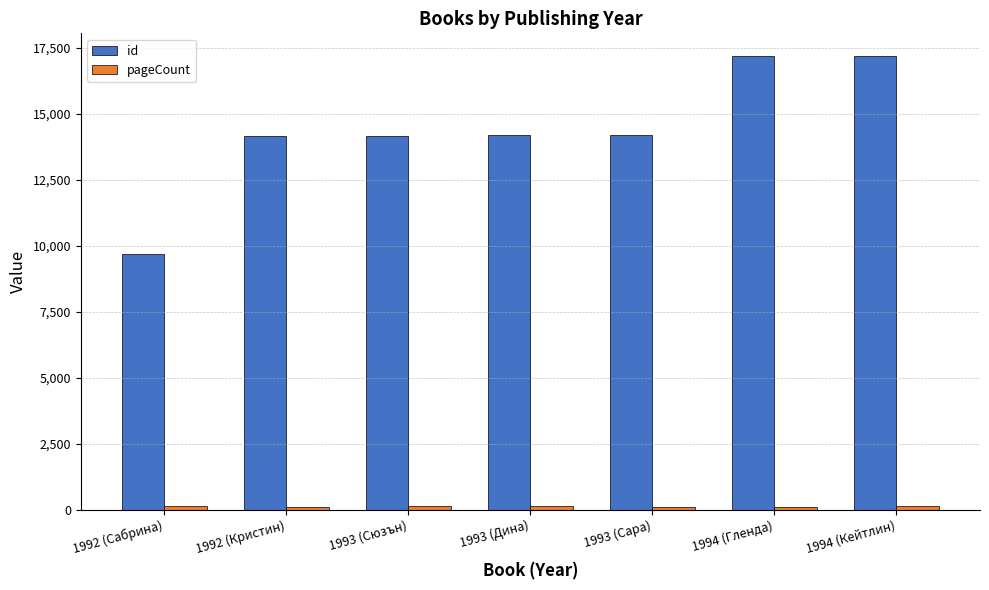

Which series has the largest range (max minus min)?

id